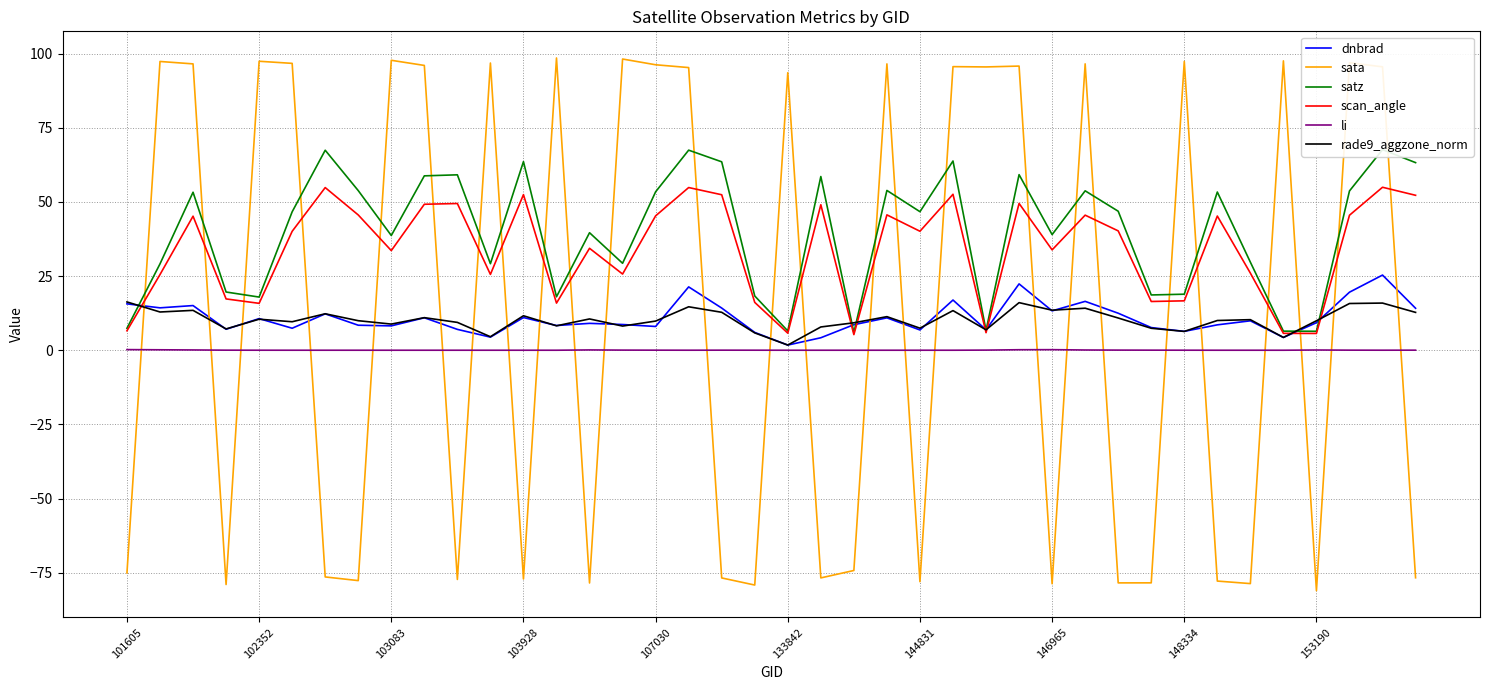

Is this an area chart (filled region under the line)?

No